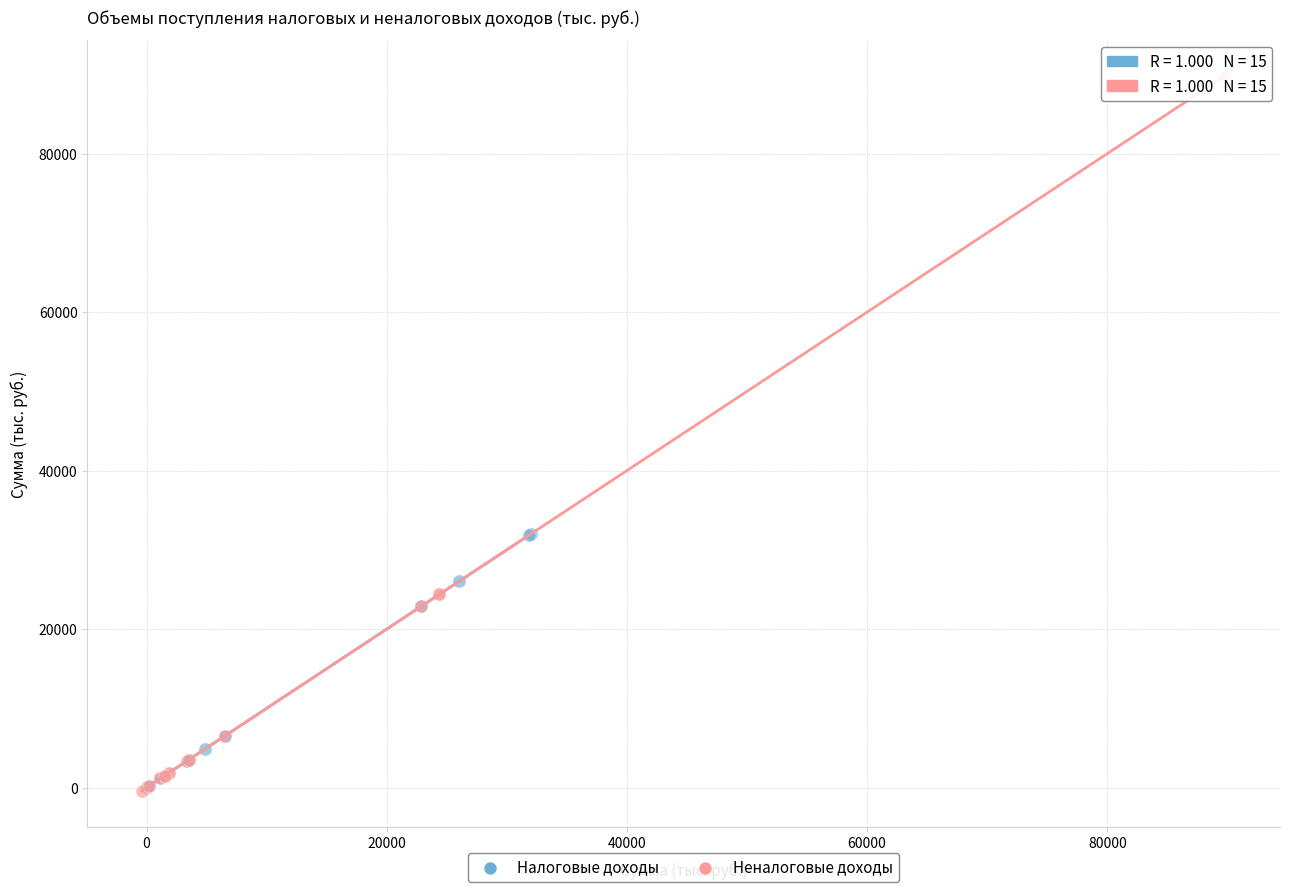

Which series has the largest Y range (max minus min)?

Неналоговые доходы